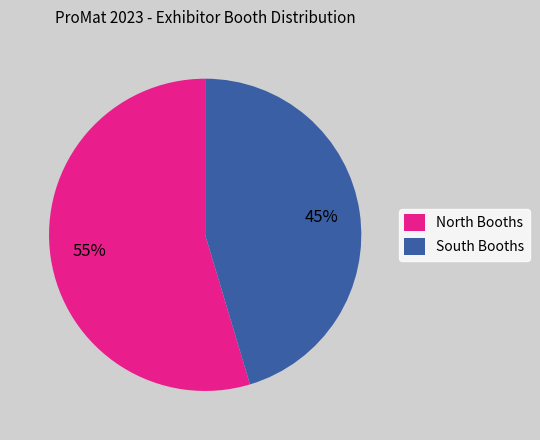

What is the smallest slice in the pie chart?

South Booths